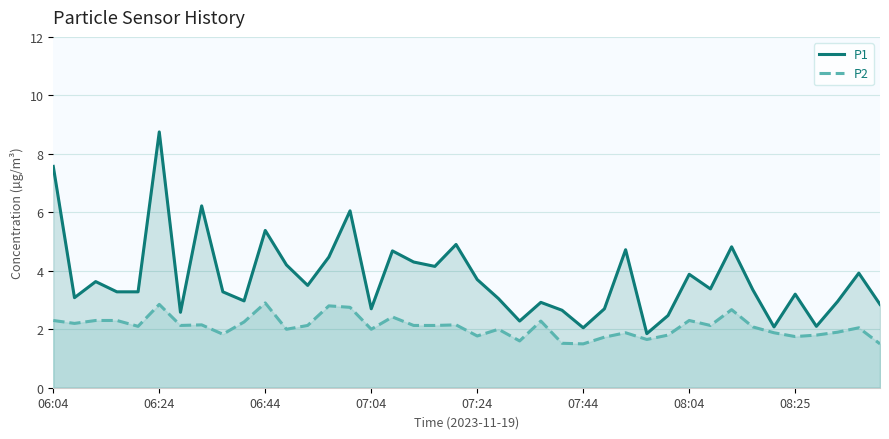

Which series has the largest range (max minus min)?

P1